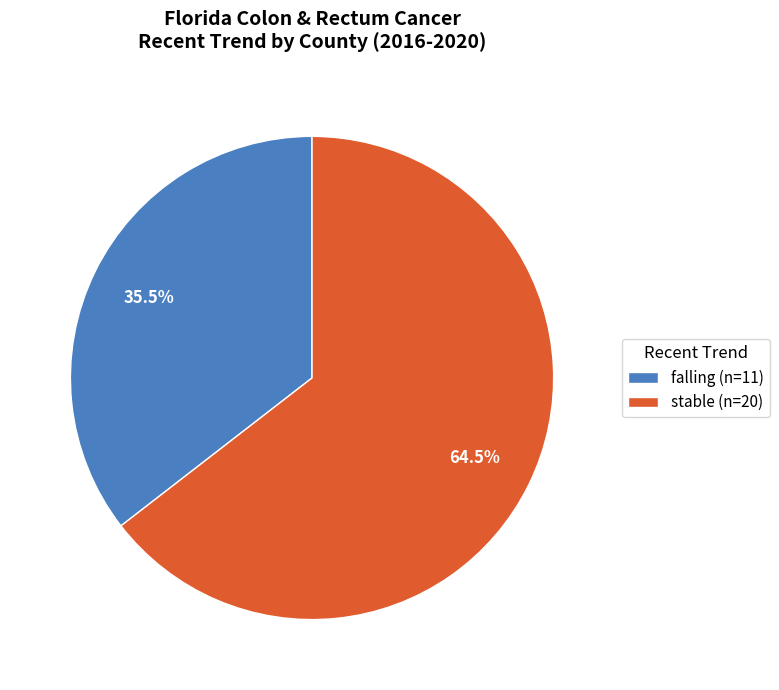

Which has a higher value, stable or falling?

stable